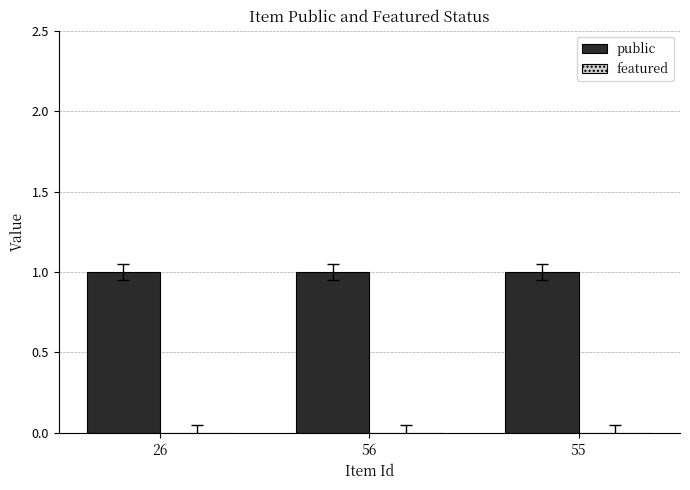

Does the chart contain any negative values?

No